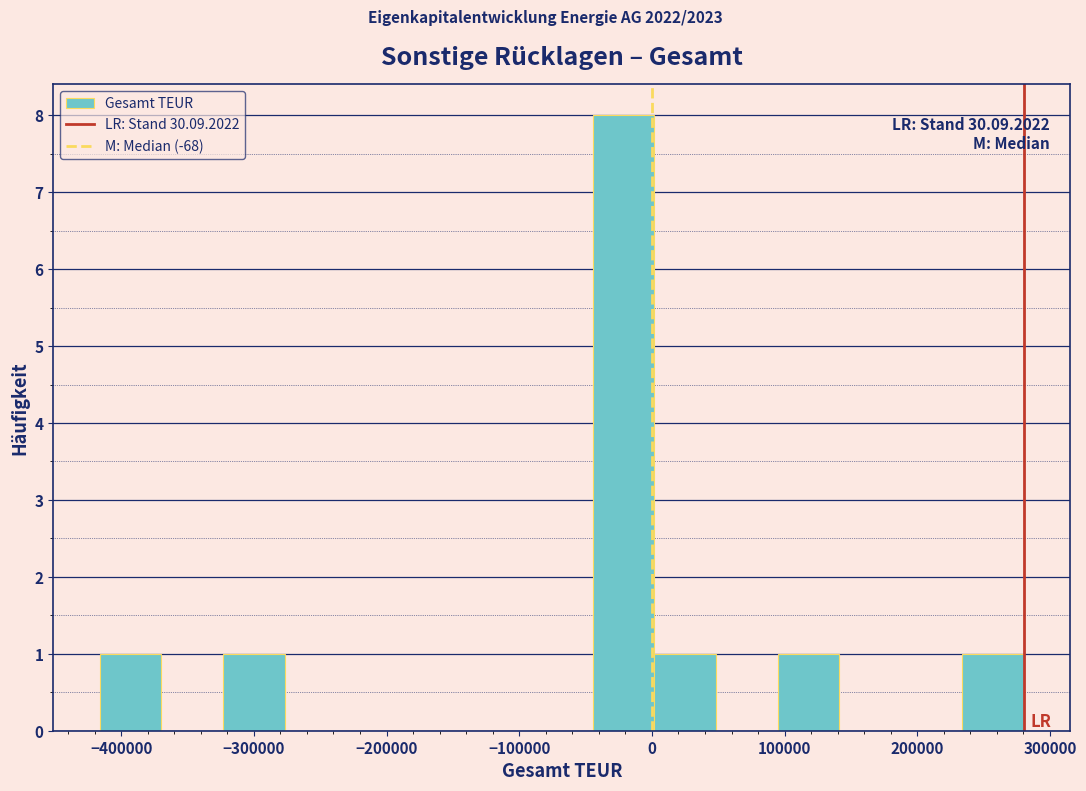

Over which range of the x-axis is the bar tallest?

-40000 to 0